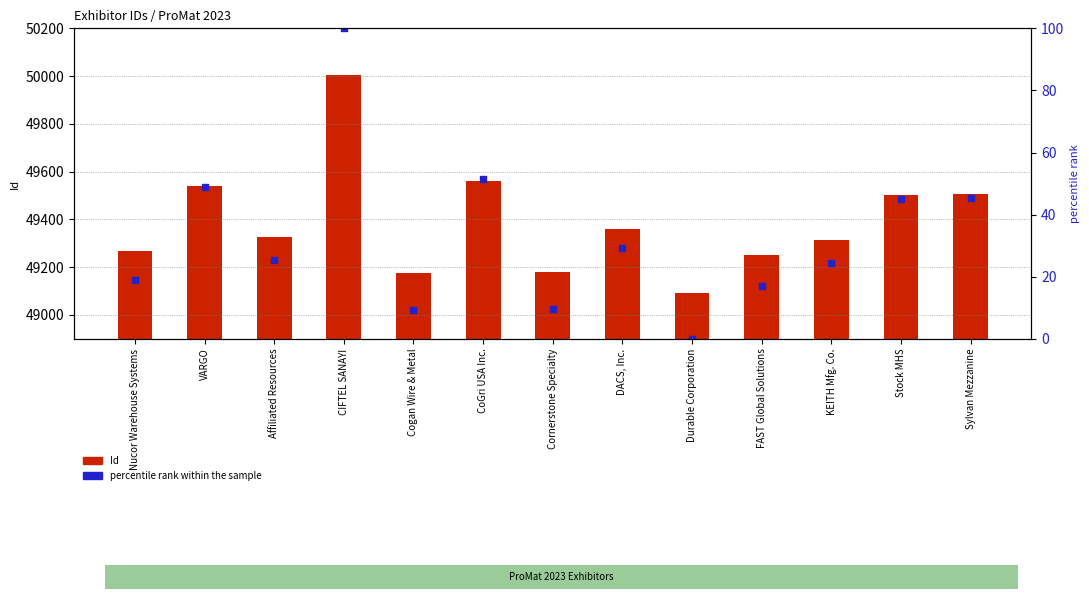

Is the value of percentile rank within the sample at CIFTEL SANAYI greater than the value of Id at DACS, Inc.?

No